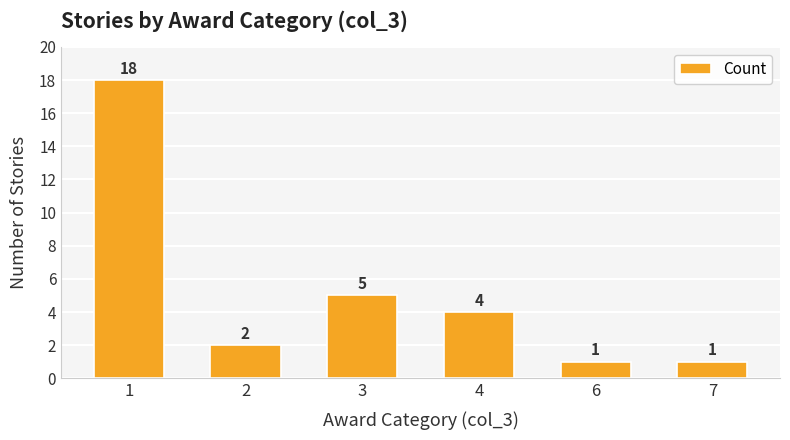

What is the difference between the maximum and minimum values?

17